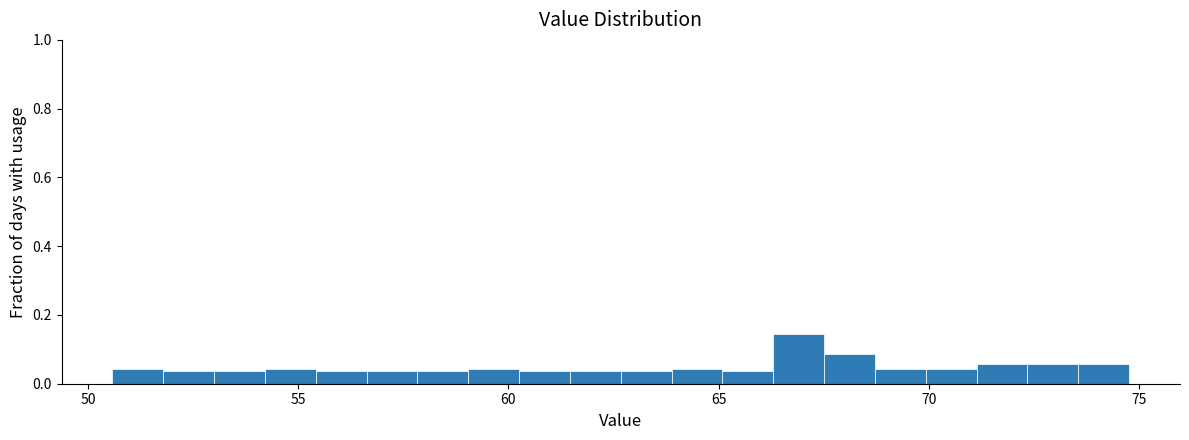

Around what value on the x-axis is the tallest bar? Give the approximate position of its centre, as read against the axis.

67.0